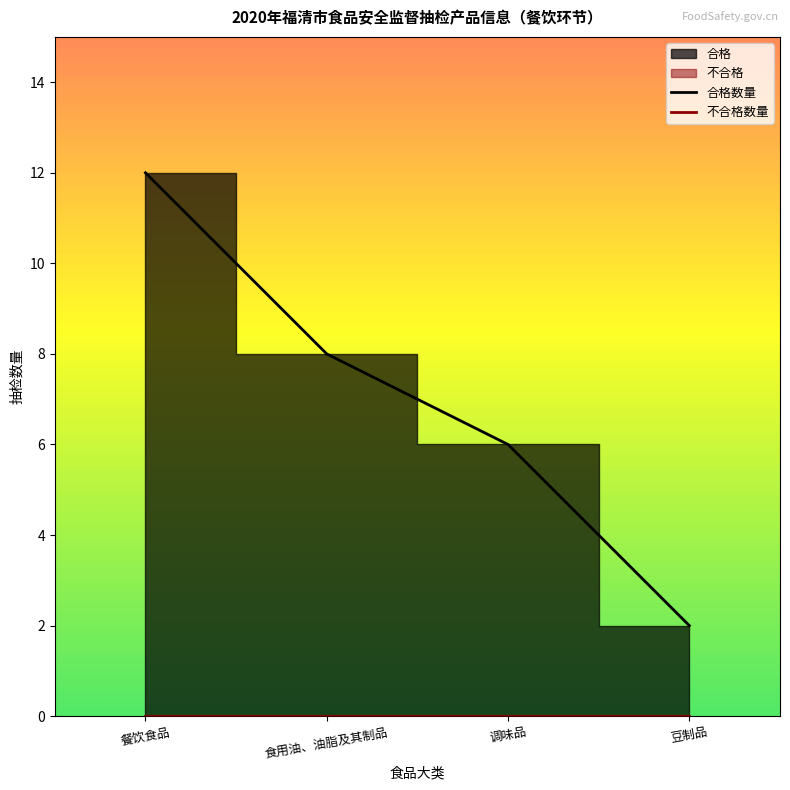

True or false: 合格数量 has a value of 12 at 餐饮食品.

True